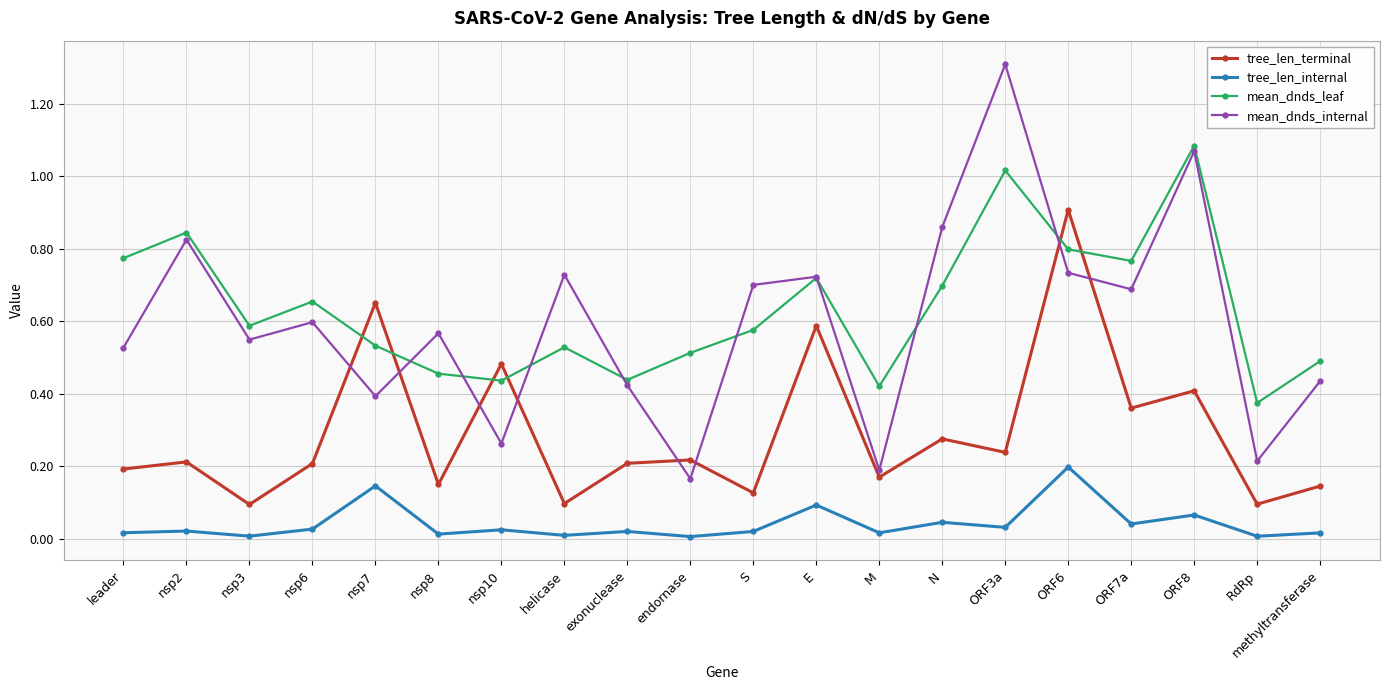

Which series has the largest range (max minus min)?

mean_dnds_internal